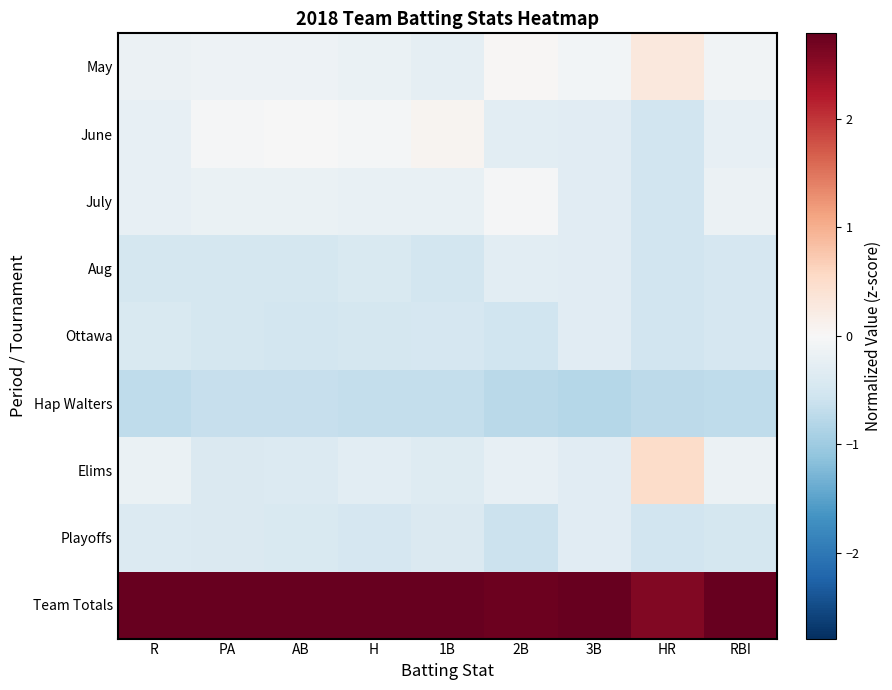

Which series has the largest total across all categories?

Team Totals